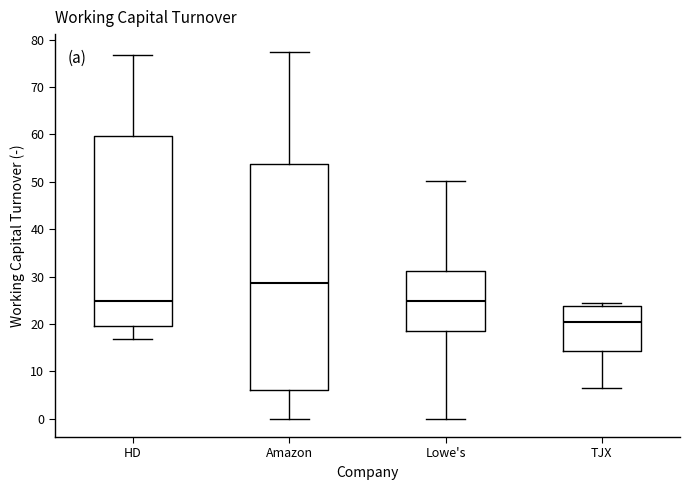

Reading left to right, transcribe this box plot: for each box, give where its median line is, the range the box spans, and where its two whiskers end, as read against the y-axis. The values are not printed on the chart, so give them approximately, as read against the axis.

HD: median 25, box 20 to 60, whiskers 17 to 77
Amazon: median 29, box 6 to 54, whiskers 0 to 77
Lowe's: median 25, box 18 to 31, whiskers 0 to 50
TJX: median 20, box 14 to 24, whiskers 7 to 25